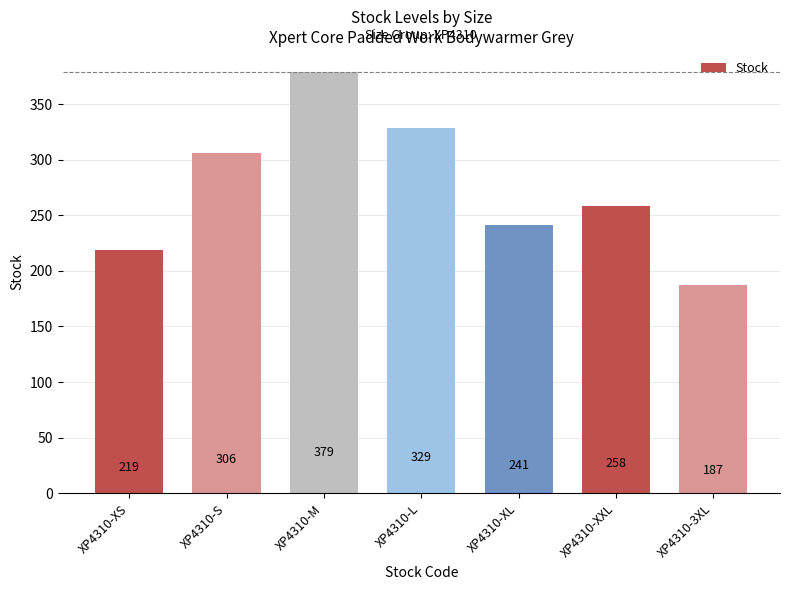

How many distinct data groups are displayed?

1